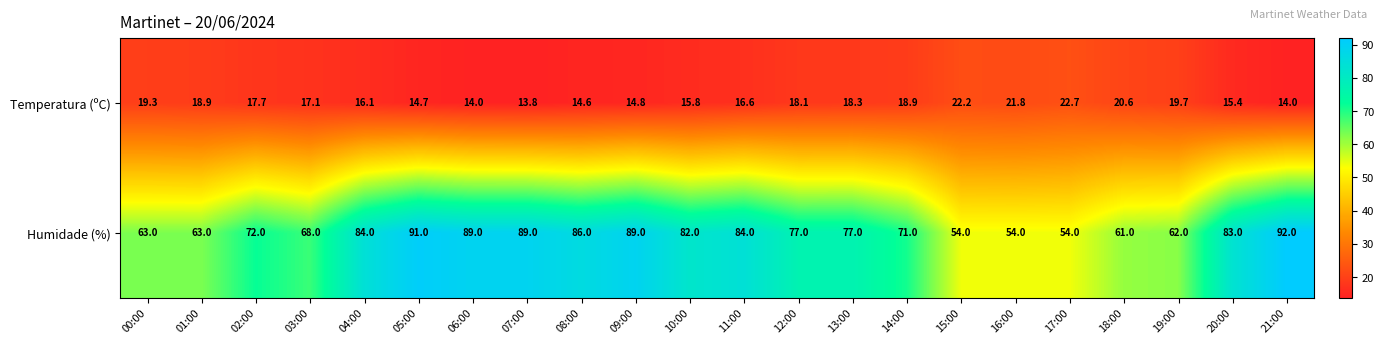

Where is Temperatura (ºC) nearest to the value 18?

12:00